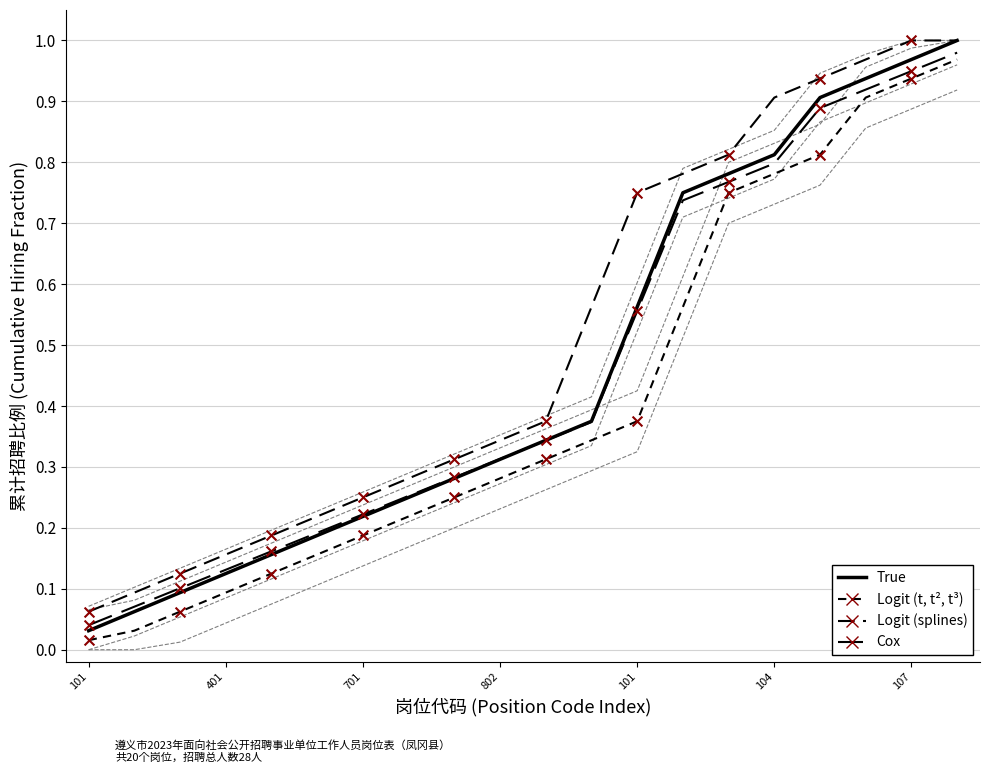

Which series contains the highest Y value?

True